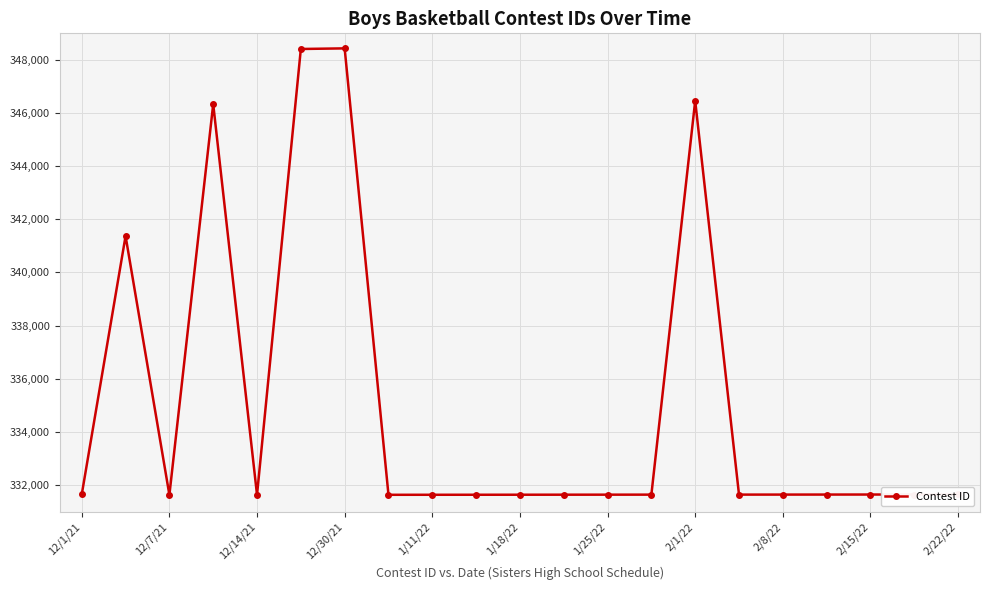

True or false: there are more than 0 points higher than both neighbors.

True